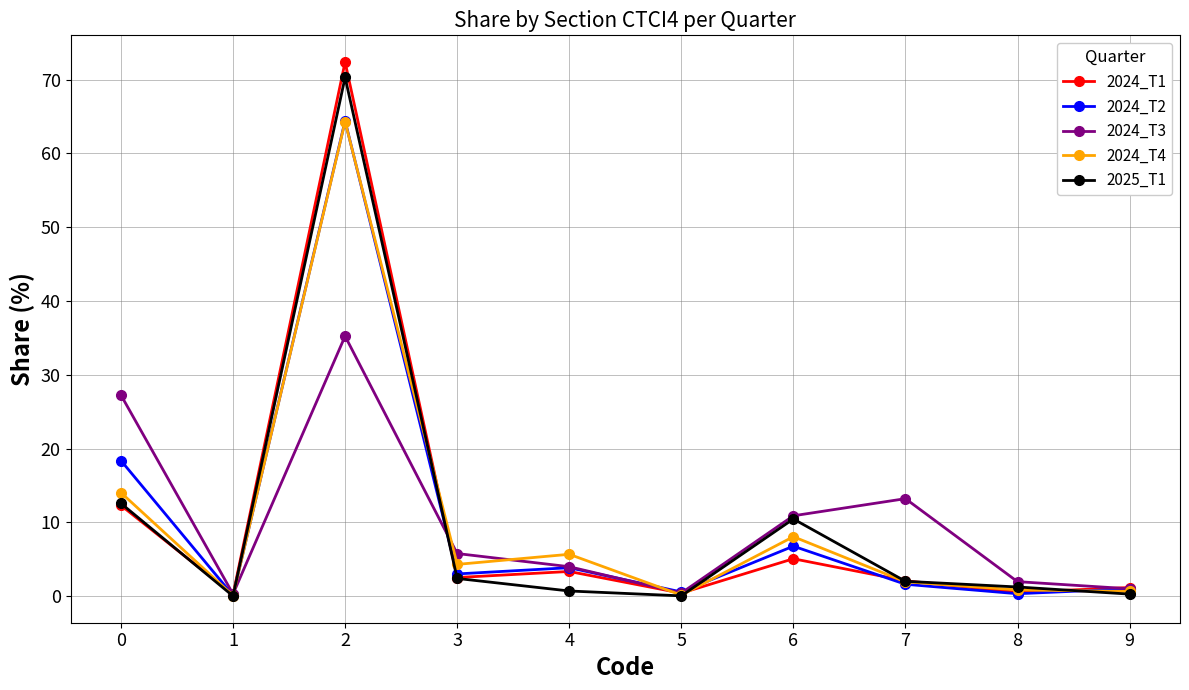

What is the average value of the 2024_T3 series?

10.0